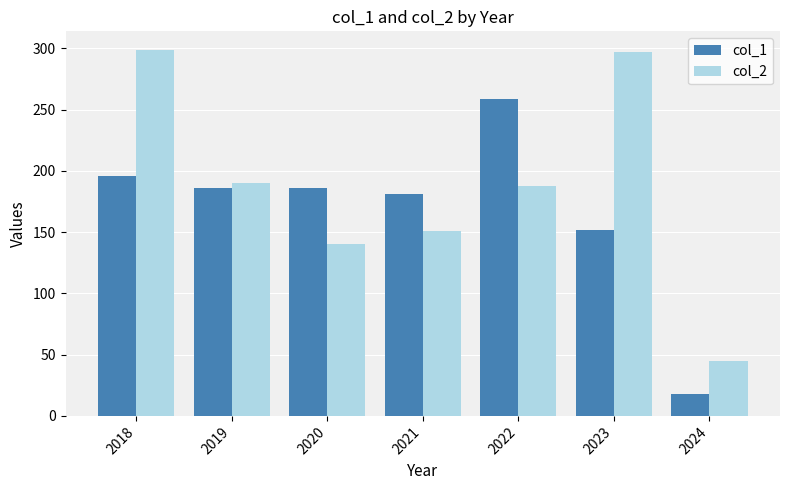

Reading left to right, list all the values displayed in this chart.

col_1: 2018=196	2019=186	2020=186	2021=181	2022=259	2023=152	2024=18
col_2: 2018=299	2019=190	2020=140	2021=151	2022=188	2023=297	2024=45